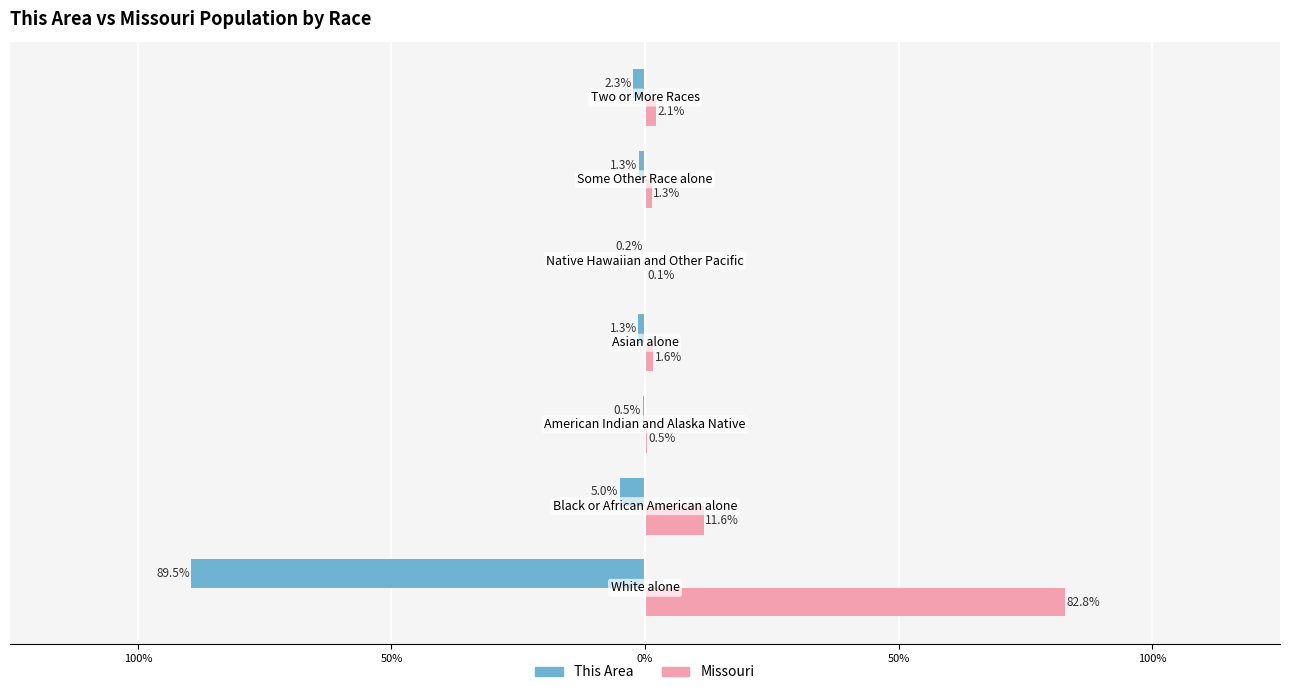

What are all the series names shown in the legend?

This Area, Missouri